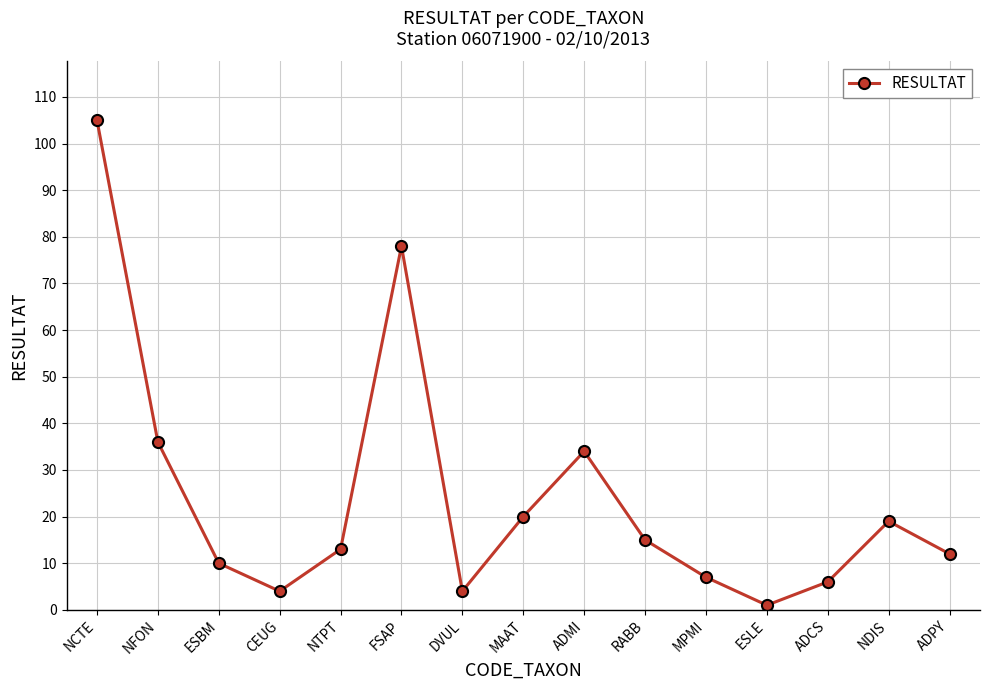

How many points are lower than both their immediate neighbors (excluding endpoints)?

3